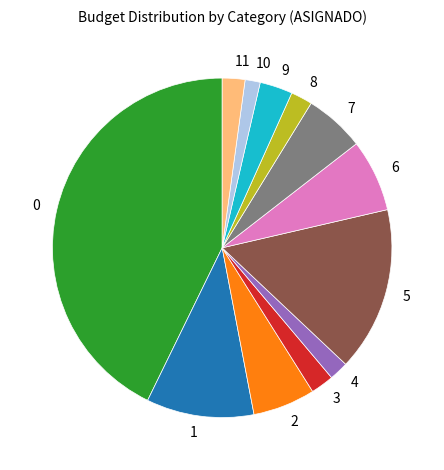

Is there any slice that represents more than half of the pie?

No